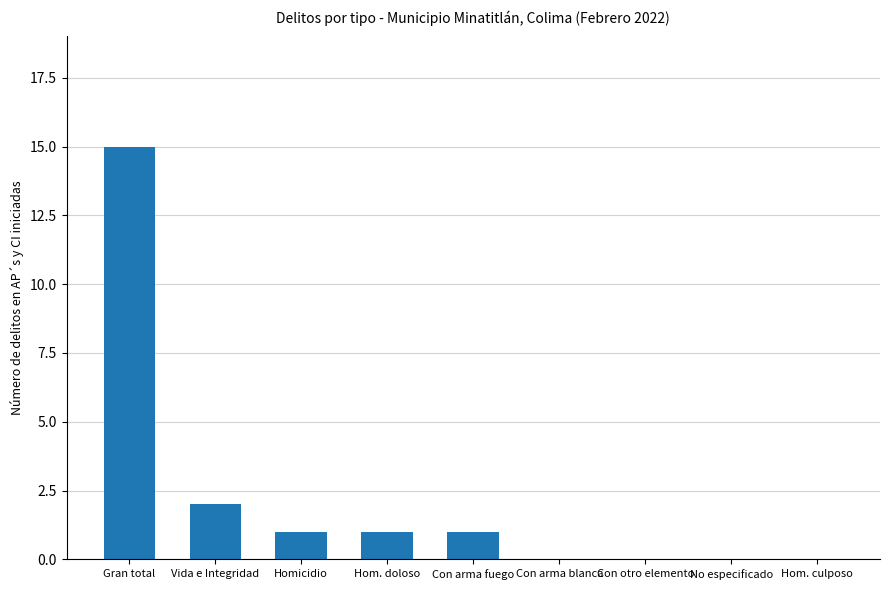

Which label corresponds to the largest value in the chart?

Gran total